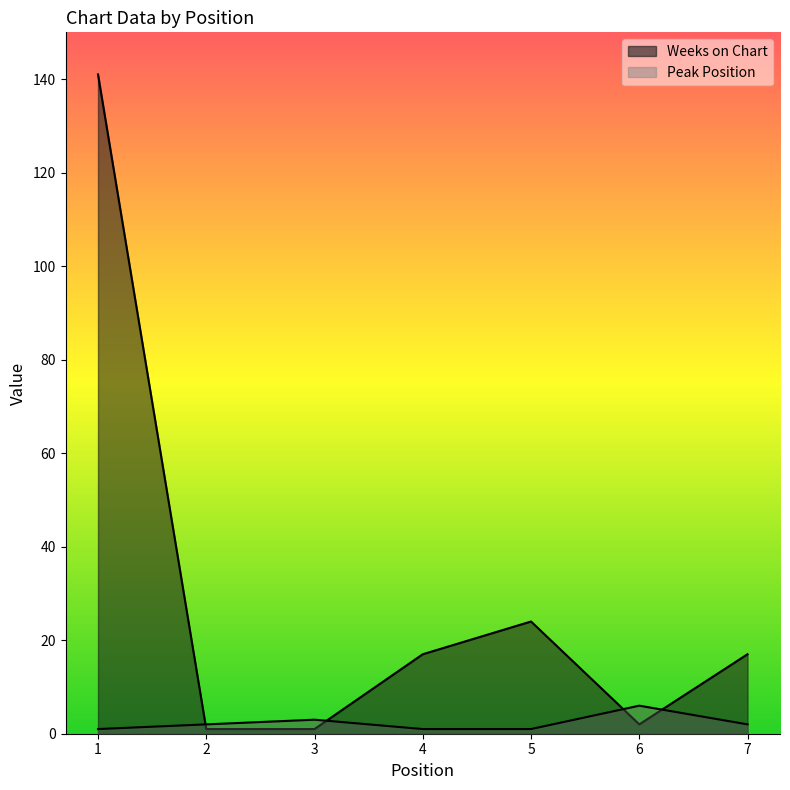

How many intersections are there between Weeks on Chart and Peak Position?

4